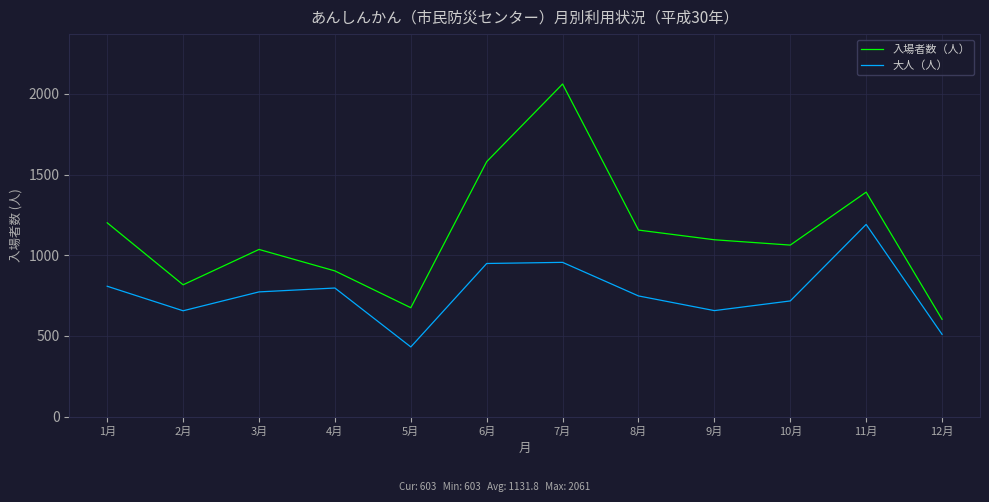

Between 3月 and 7月, which series saw the biggest shift?

入場者数（人）